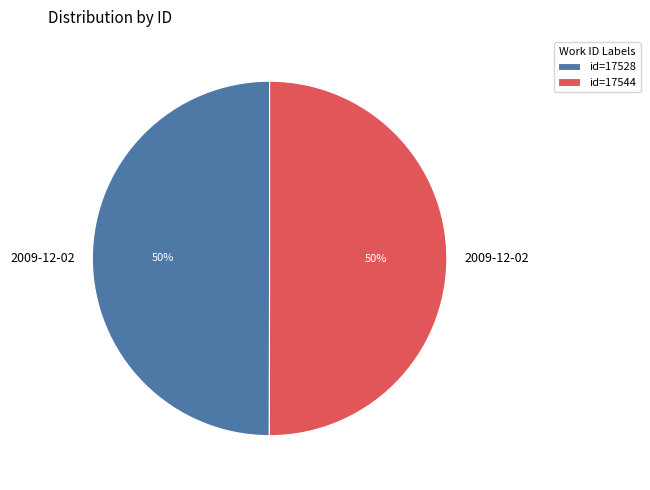

Combined, do id=17544 and id=17528 account for over 50%?

Yes